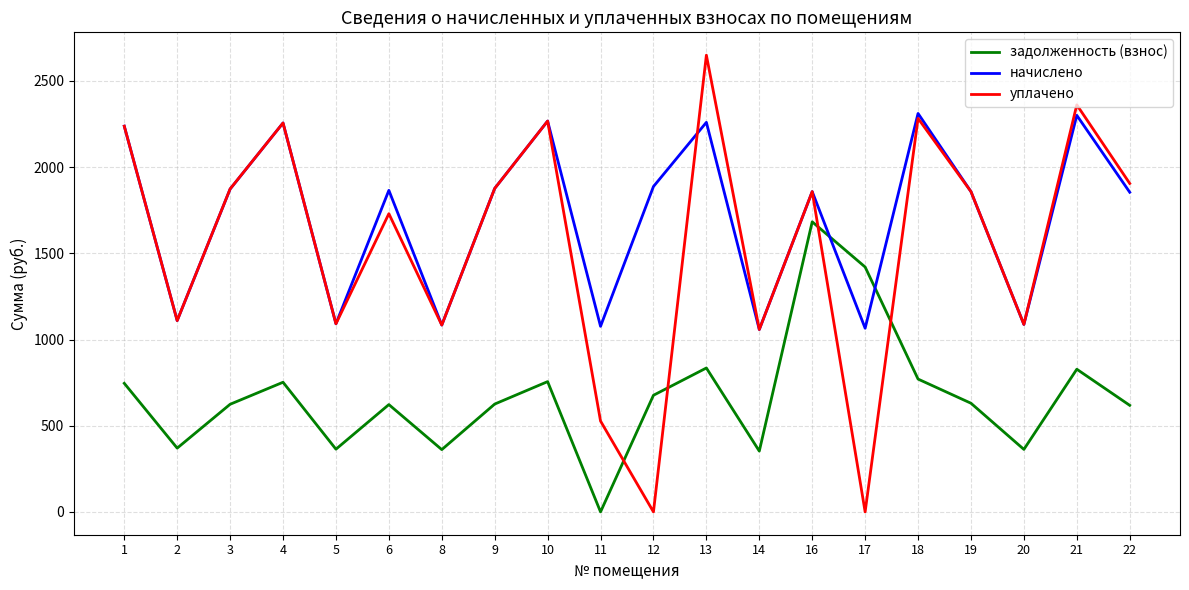

Is the value of начислено at 21 greater than the value of задолженность (взнос) at 3?

Yes